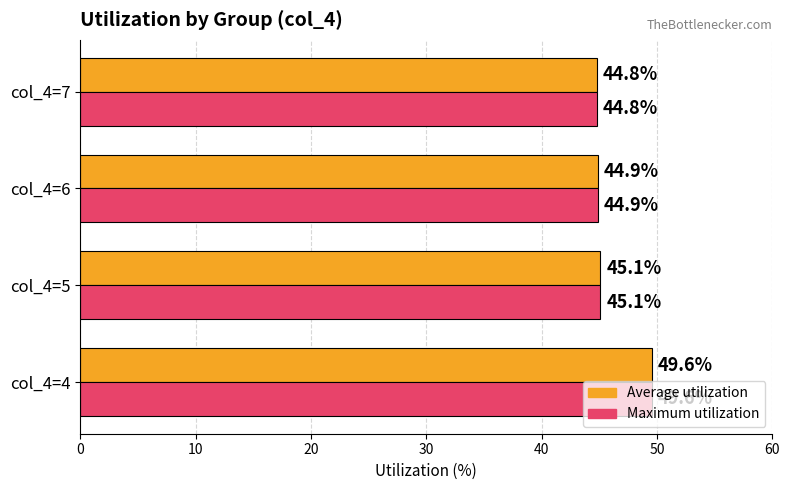

List the labels in order of Maximum utilization value, smallest first.

col_4=7, col_4=6, col_4=5, col_4=4